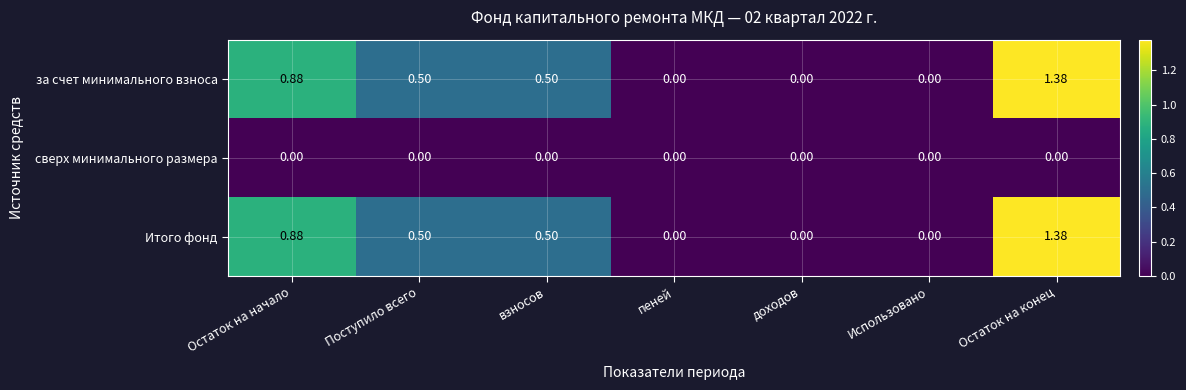

At which category is the sum across all series the highest?

Остаток на конец